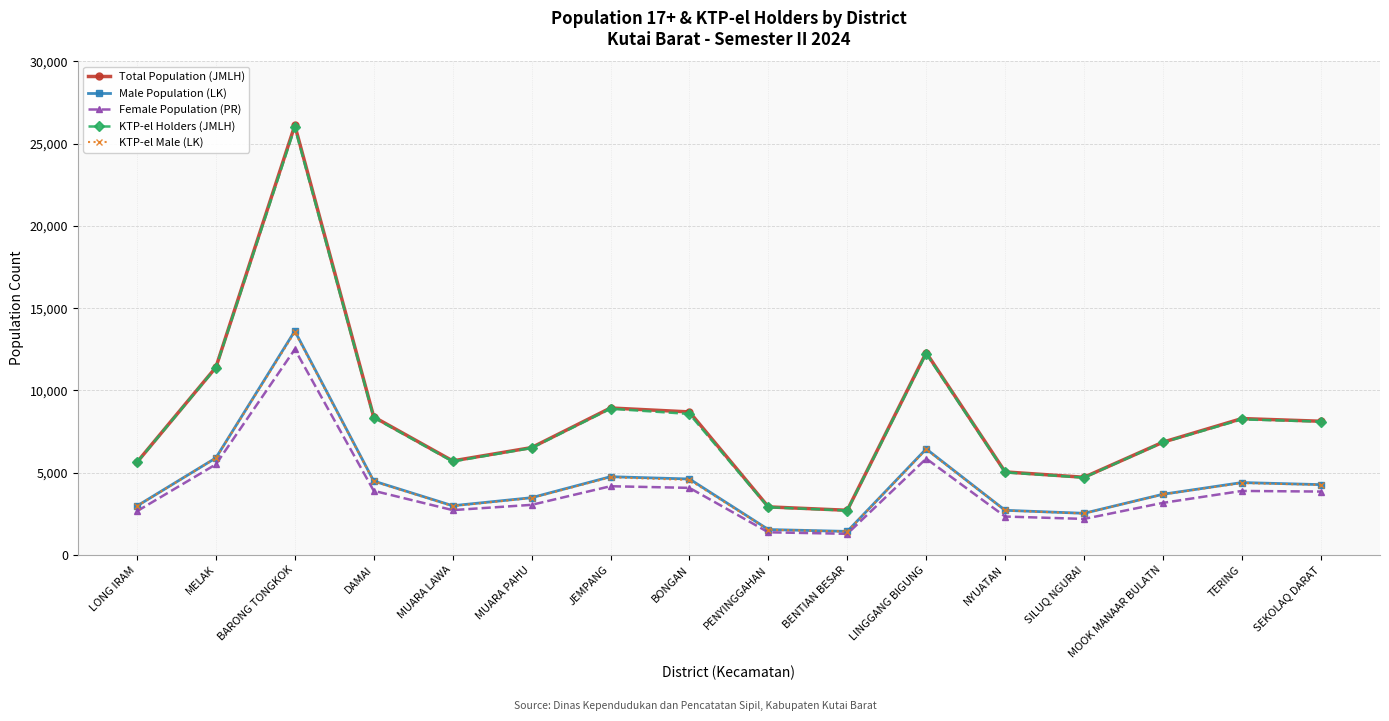

What are all the series names shown in the legend?

Total Population (JMLH), Male Population (LK), Female Population (PR), KTP-el Holders (JMLH), KTP-el Male (LK)